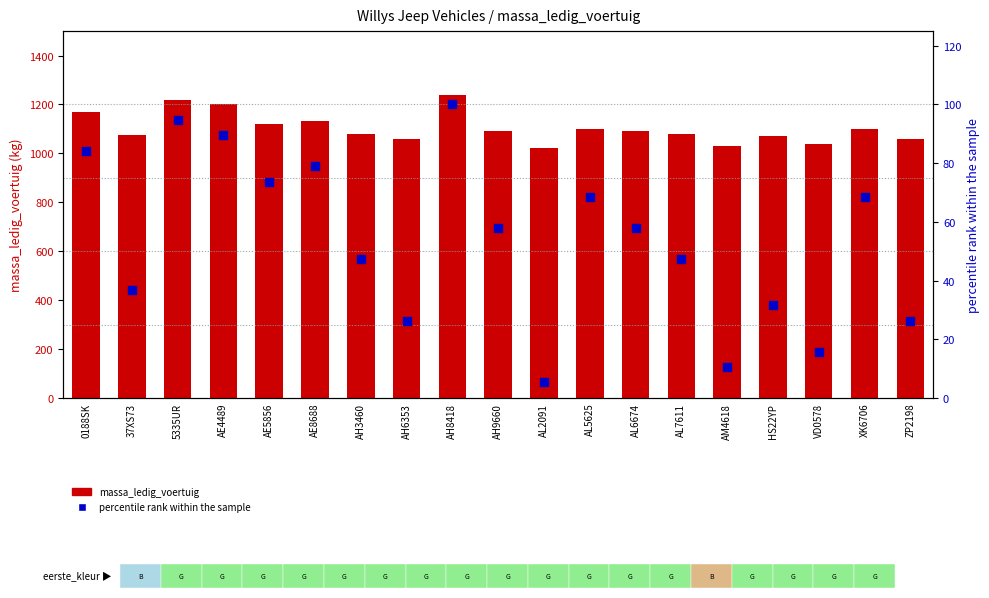

Is the value of massa_ledig_voertuig at AM4618 greater than the value of percentile rank within the sample at ZP2198?

Yes